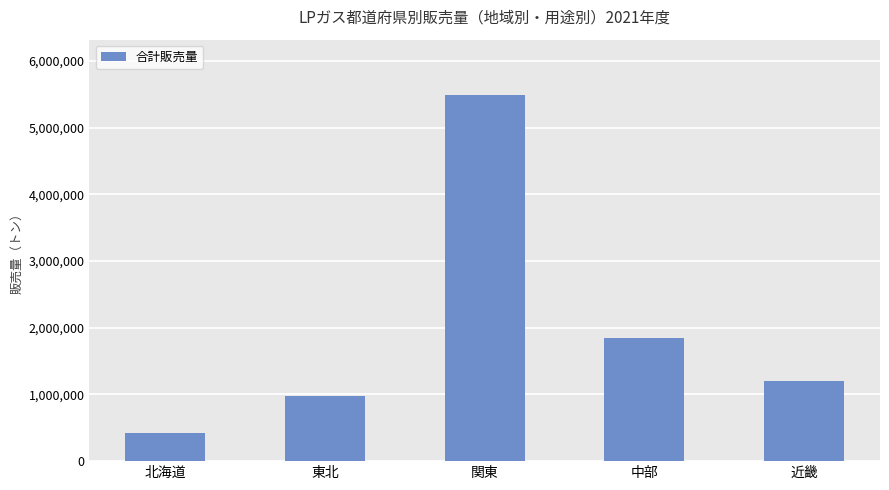

List the labels in order of value, largest first.

関東, 中部, 近畿, 東北, 北海道